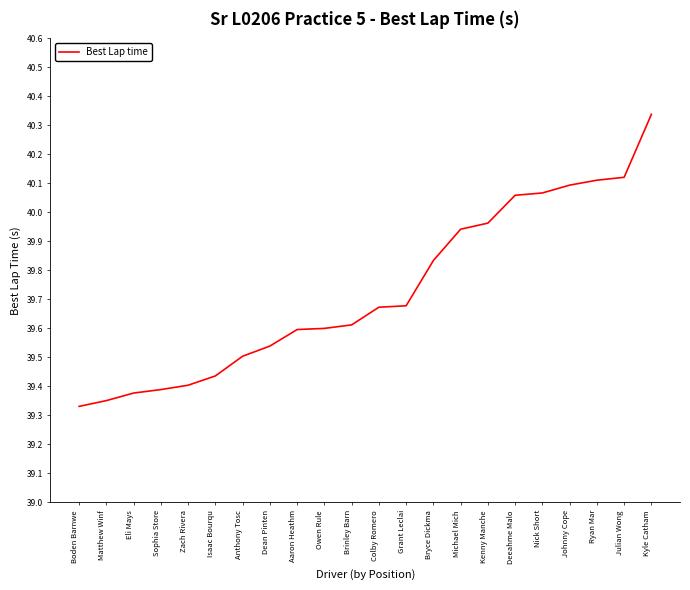

What is the difference between the values at Kyle Catham and Brinley Barn?

0.7